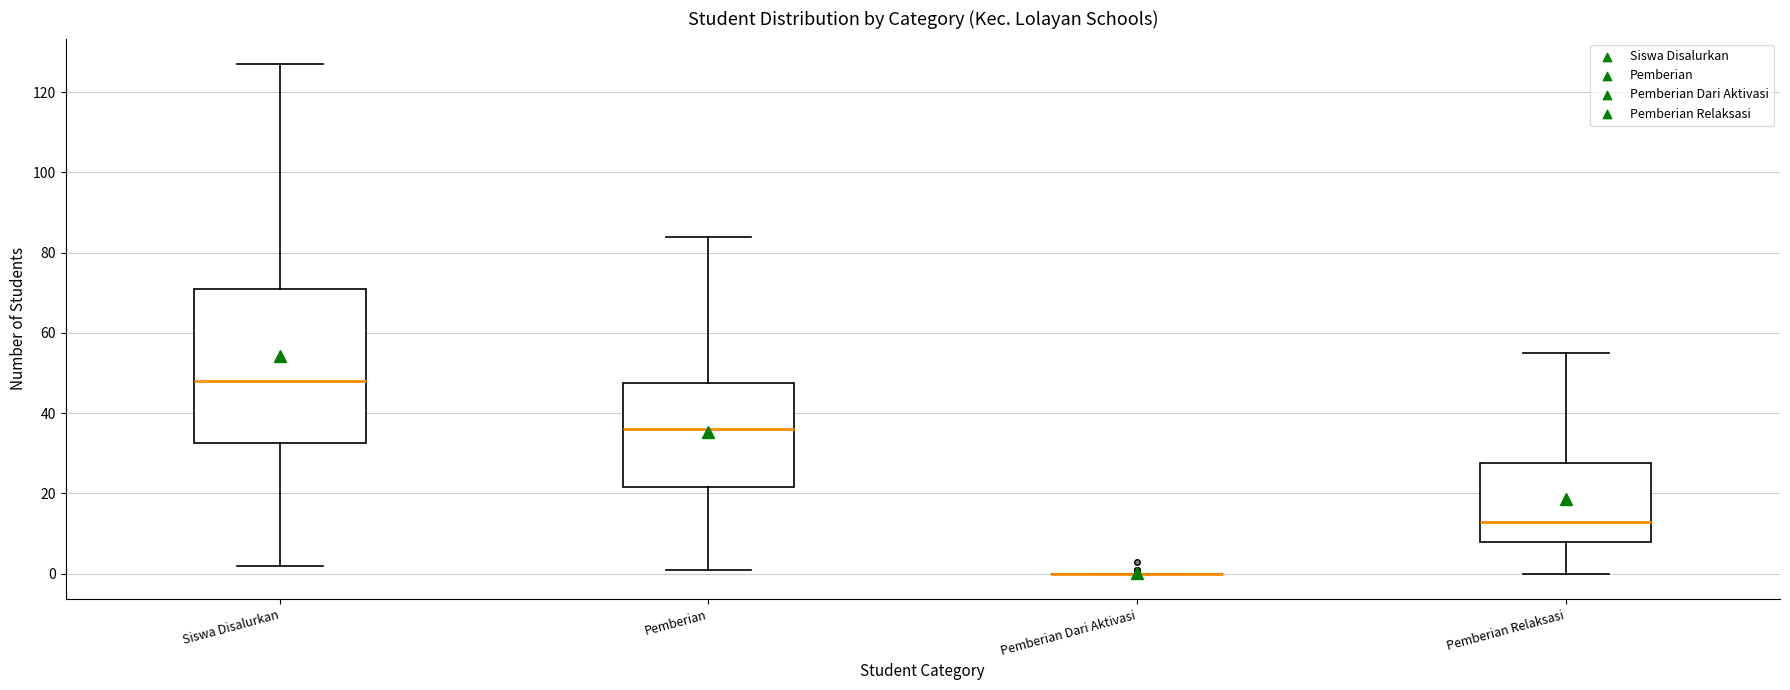

Comparing the boxes themselves (not the whiskers), which one is the tallest?

Siswa Disalurkan